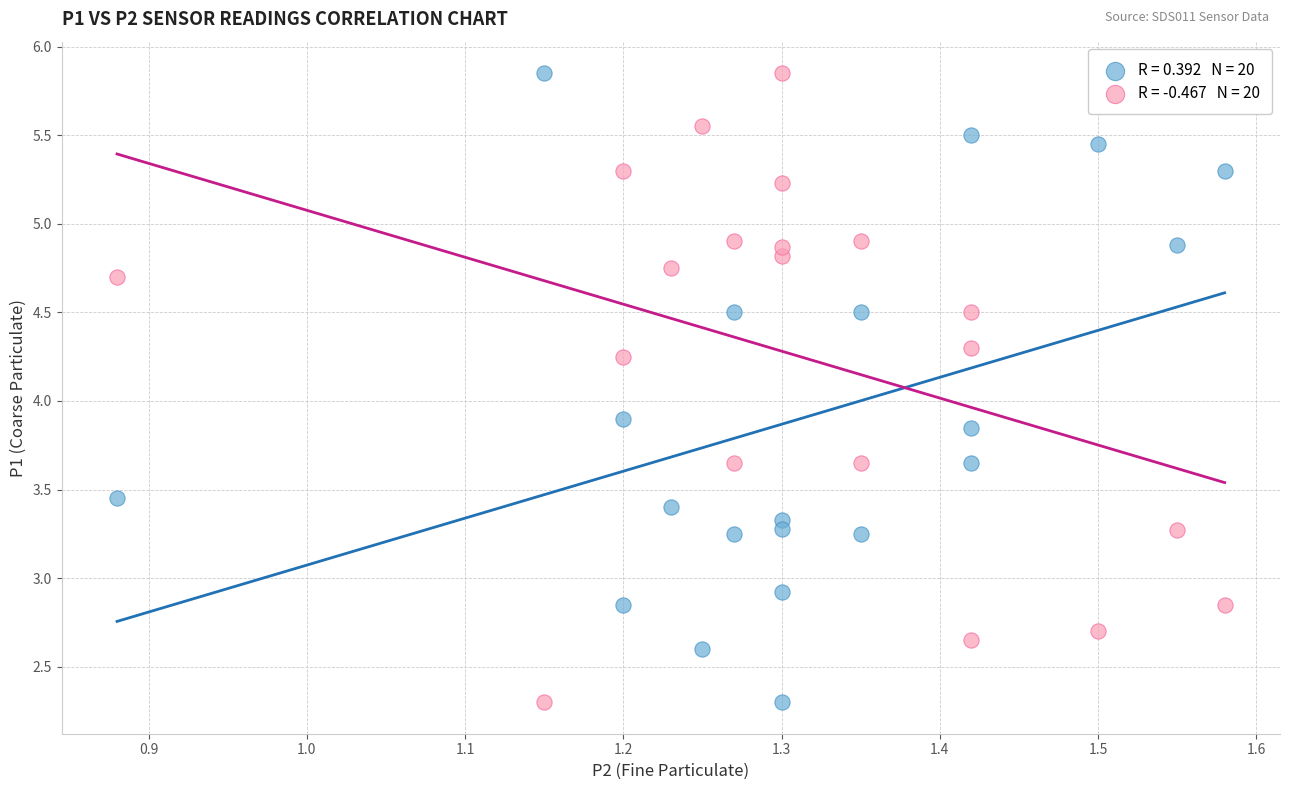

Across all data points, what is the range of X values (max minus min)?

0.7